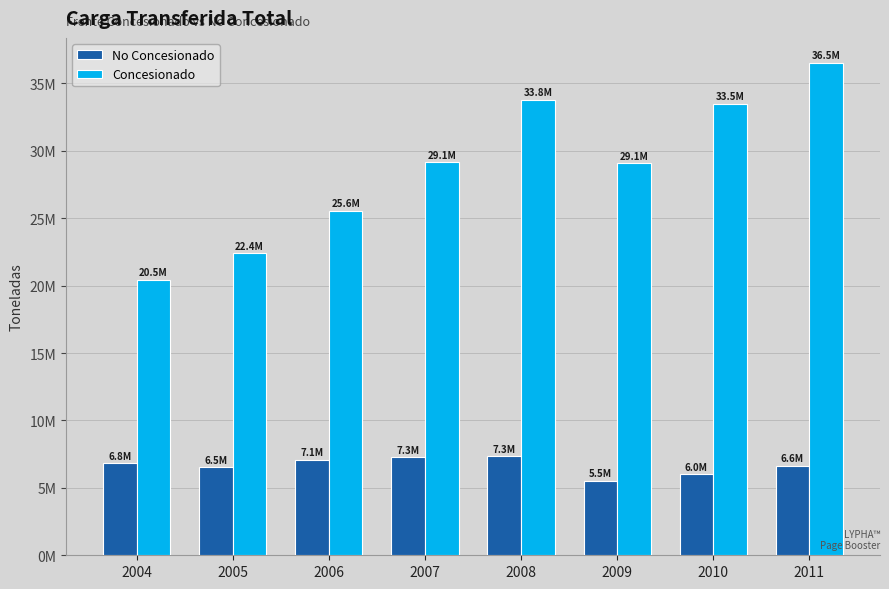

List the series in order of their peak value, lowest first.

No Concesionado, Concesionado